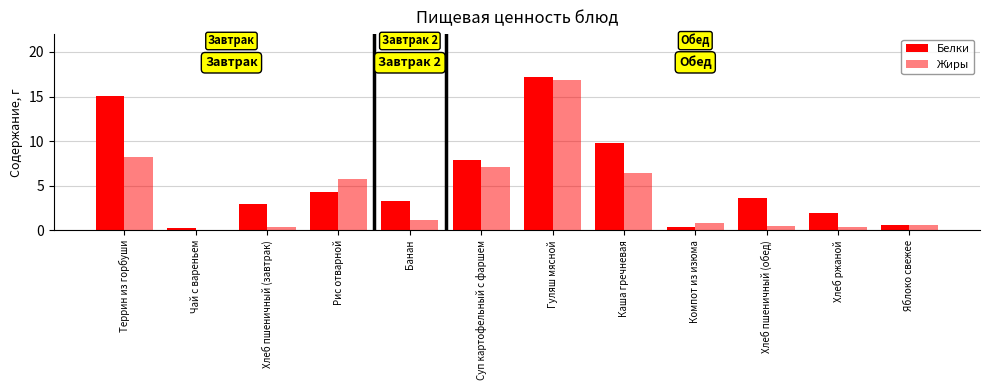

At which label is Белки closest to 8?

Суп картофельный с фаршем